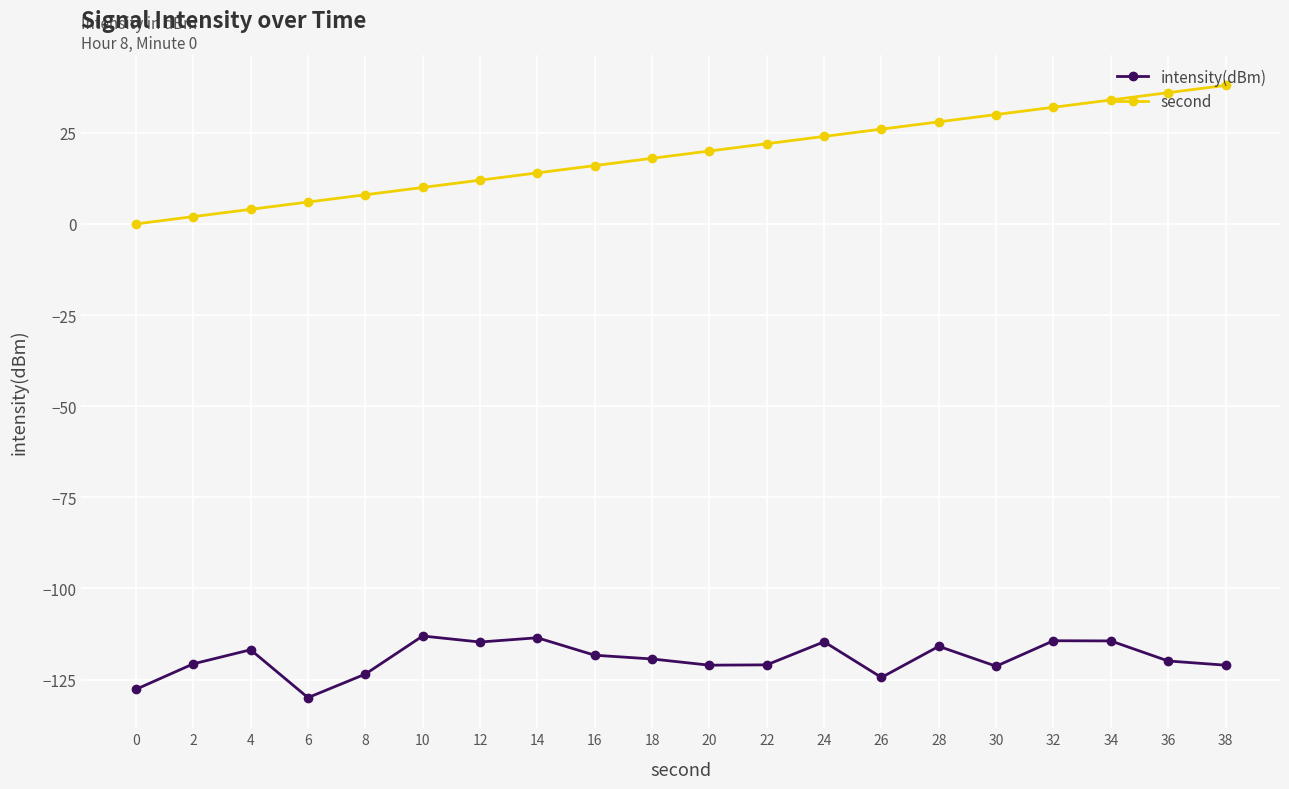

True or false: second has a value of 6.0 at 6.

True